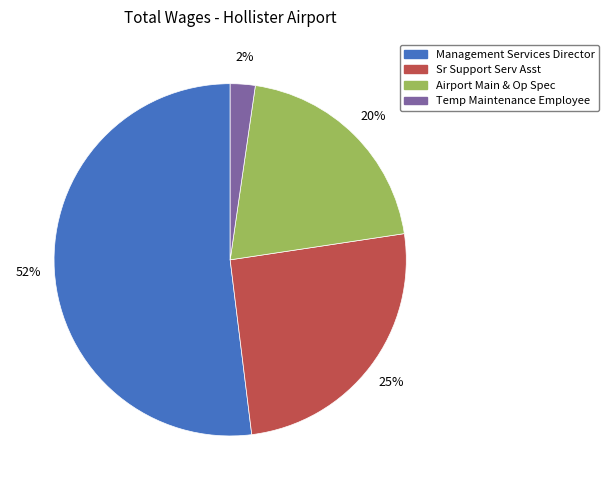

Which slice is the smallest?

Temp Maintenance Employee